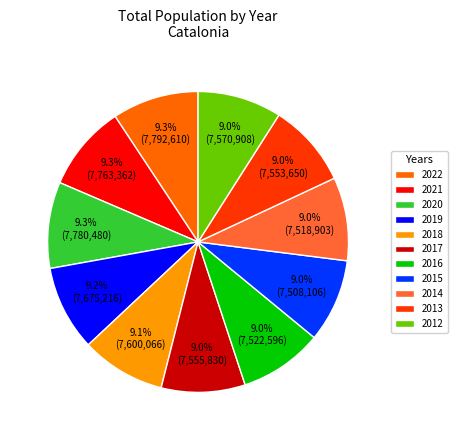

The 2020 slice represents 24% of the pie. True or false?

False